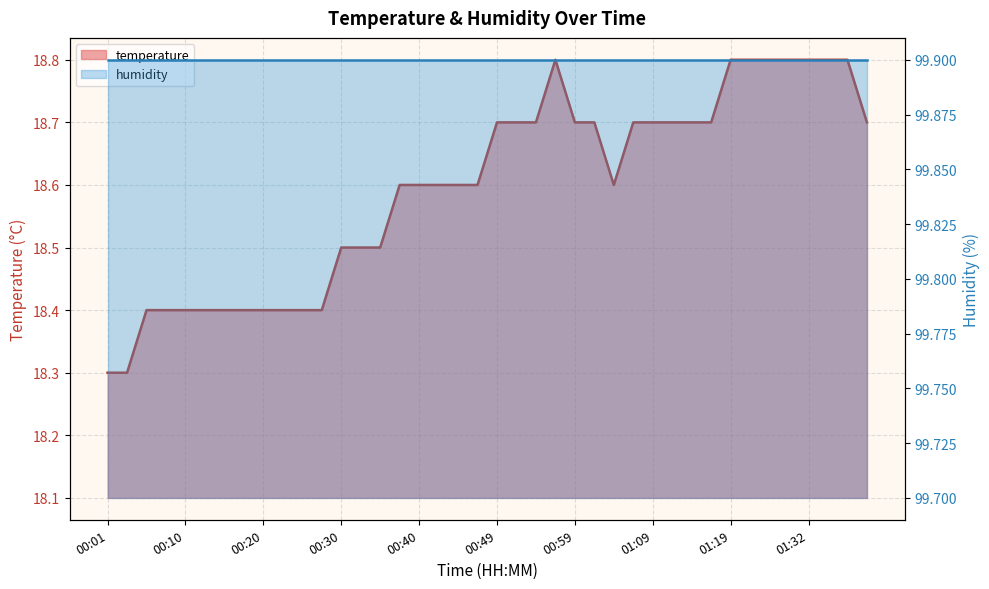

What is the average value?

18.6